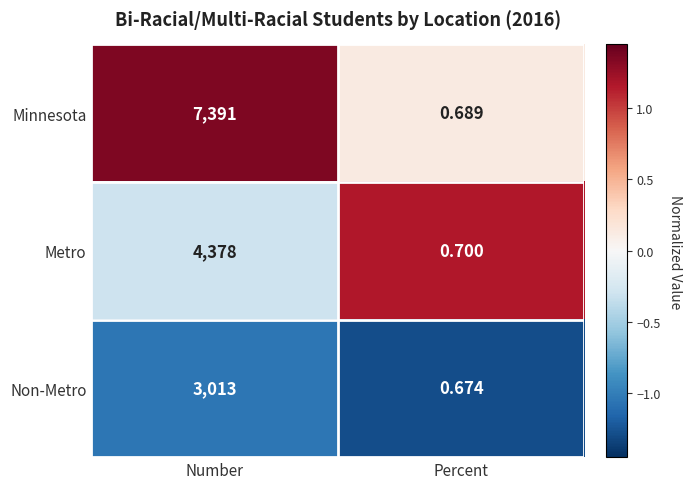

At which label is Metro closest to 2189?

Percent